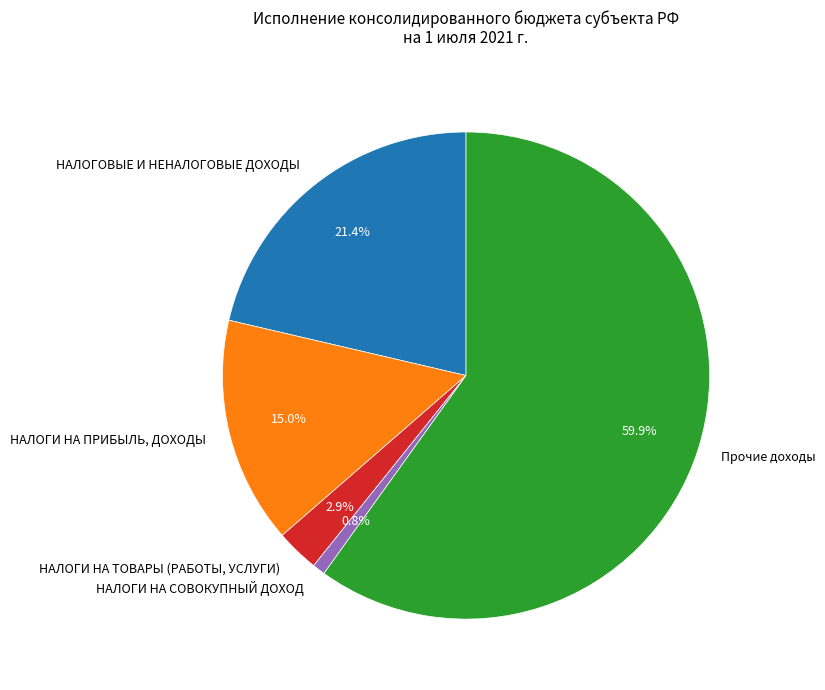

What is the smallest slice in the pie chart?

НАЛОГИ НА СОВОКУПНЫЙ ДОХОД